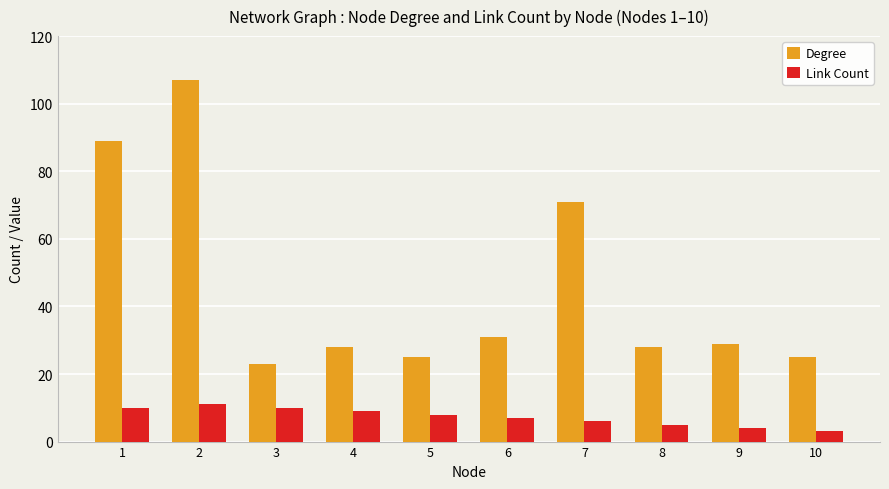

What is the value of the Degree bar at the 7th from the left?

71